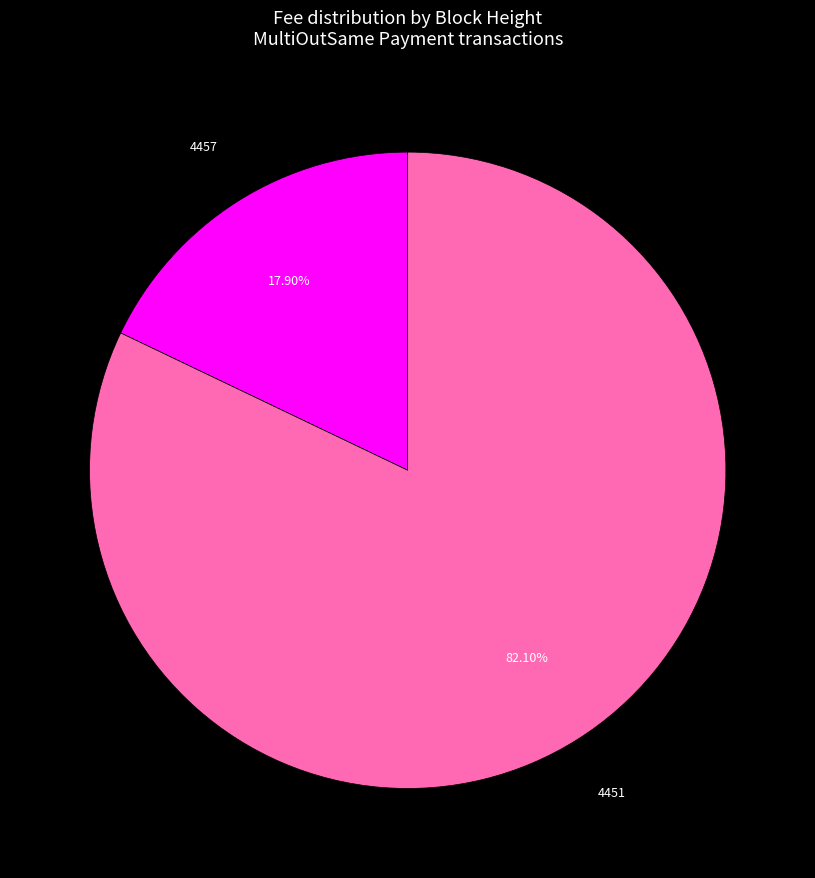

Is there a majority slice in this chart?

Yes